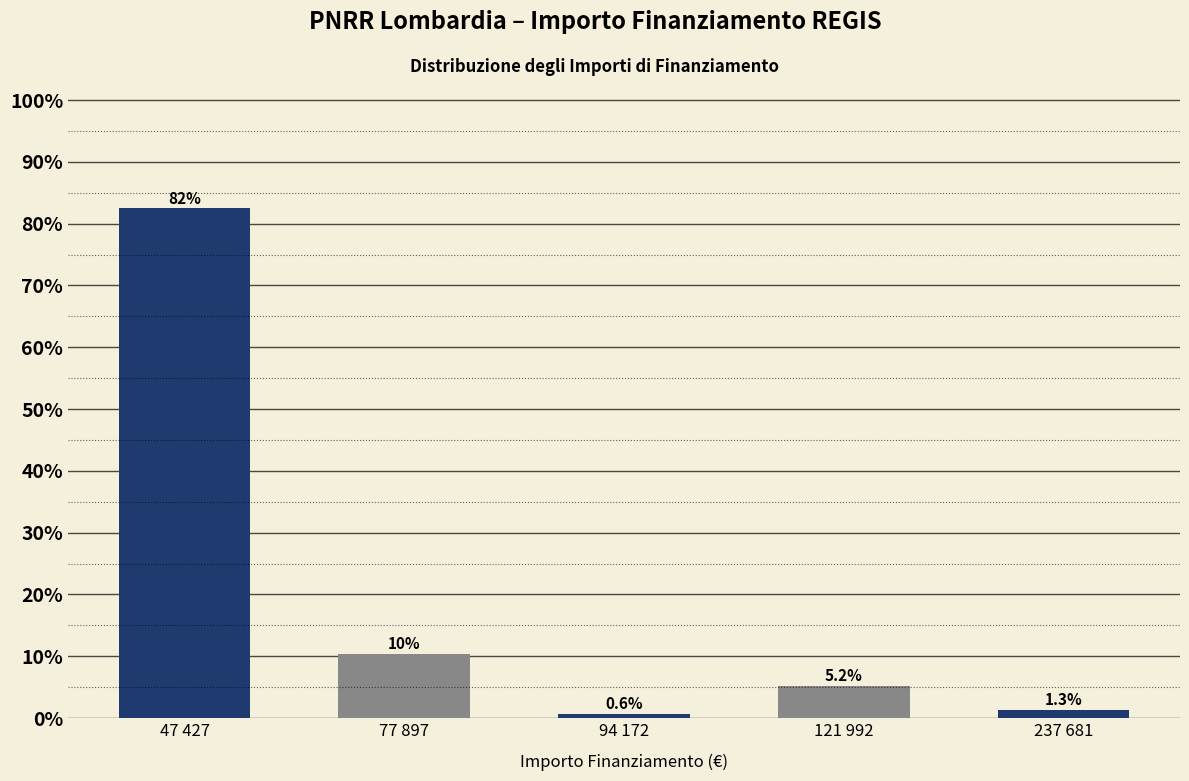

Reading right to left, list all the values displayed in this chart.

237 681=1.3	121 992=5.2	94 172=0.6	77 897=10.4	47 427=82.5